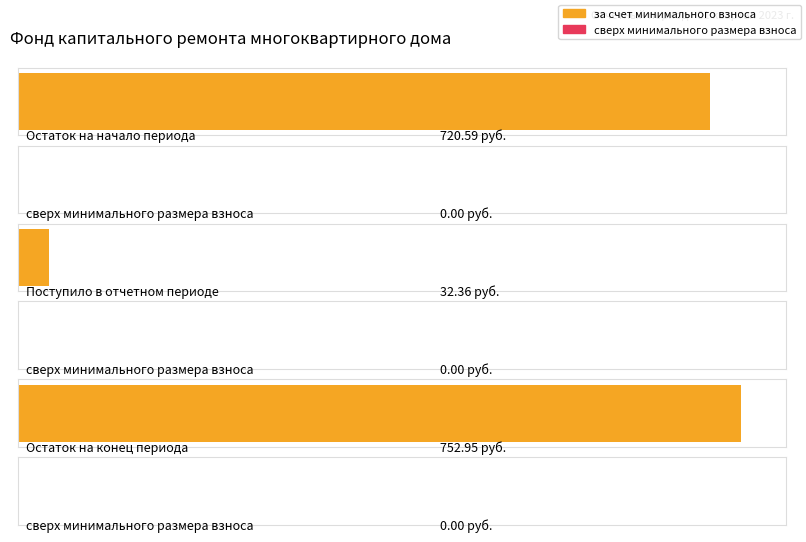

Does the chart contain any negative values?

No